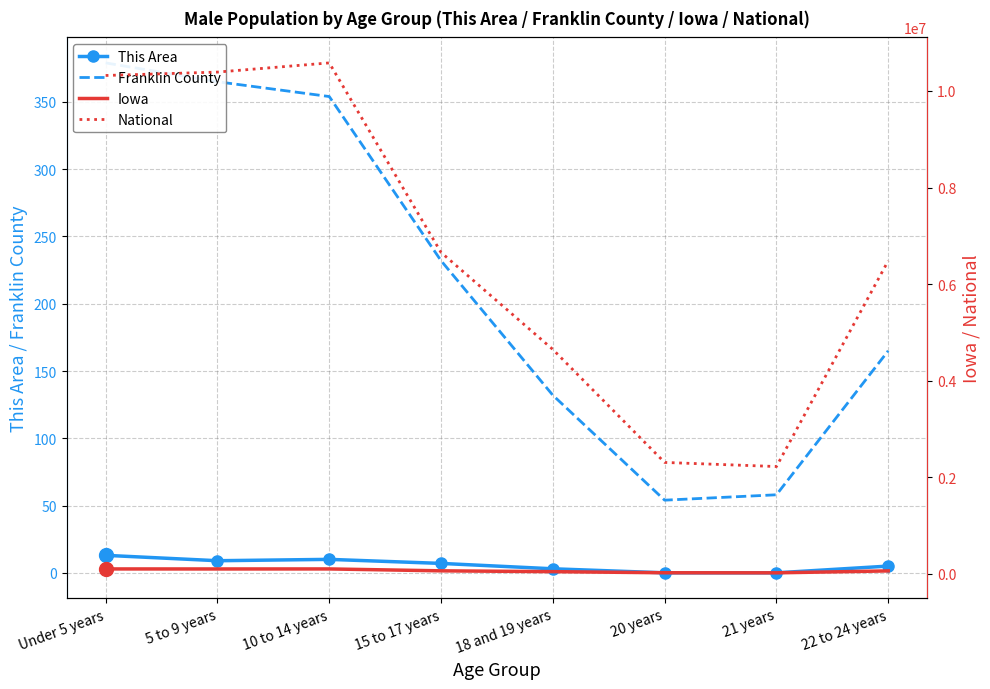

Which series has the largest total across all categories?

National